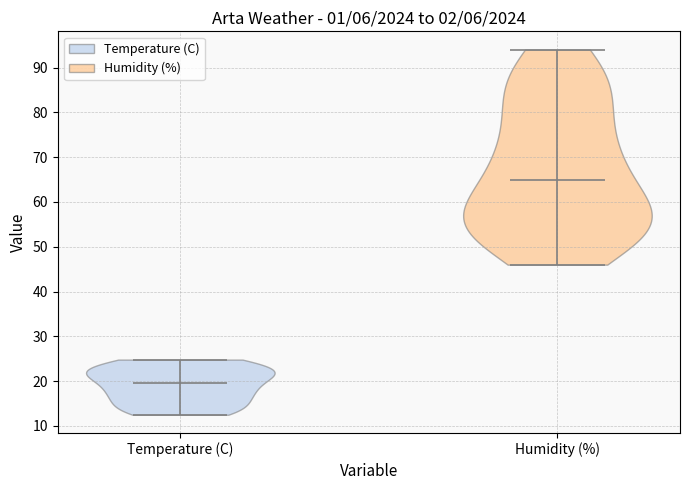

Reading left to right, read every violin against the y-axis: where its median line is, and the lowest and highest points it reaches. The values are not printed on the chart, so give them approximately, as read against the axis.

Temperature (C): median line 20, lowest point 13, highest point 25
Humidity (%): median line 65, lowest point 46, highest point 94